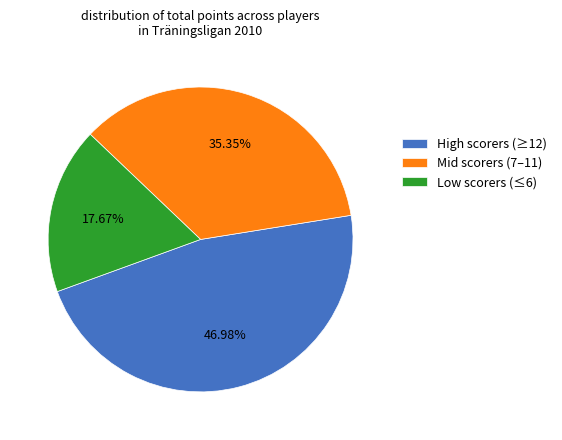

Is the sum of Mid scorers (7–11) and Low scorers (≤6) greater than half?

Yes